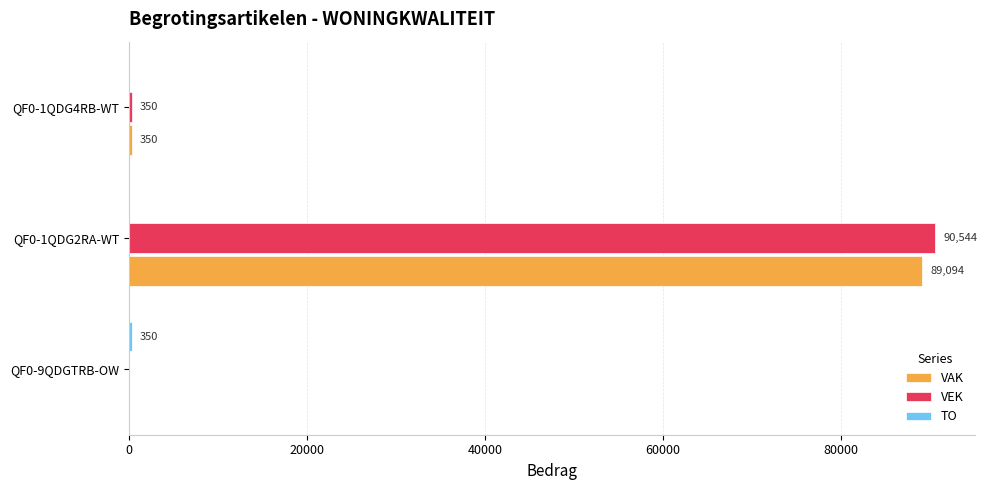

What is the greatest value displayed?

90544